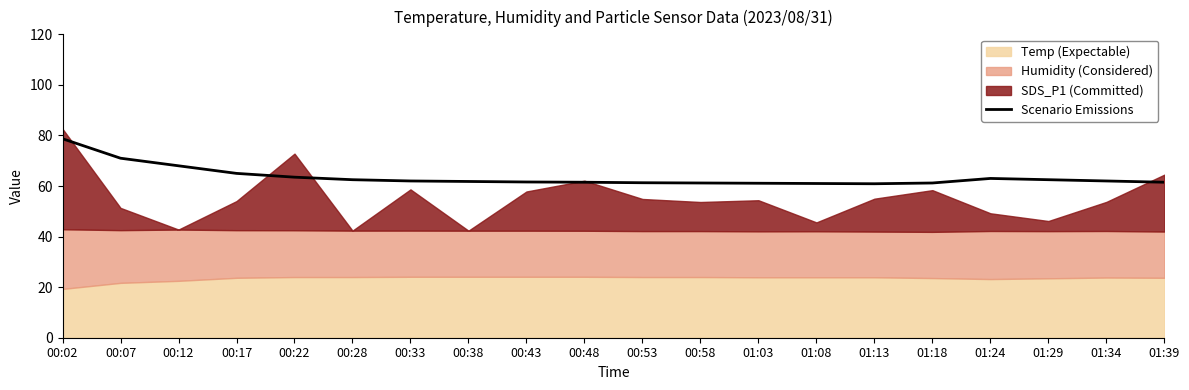

Reading left to right, extract all data points from this chart.

78.7	71.0	68.0	65.0	63.5	62.5	62.0	61.8	61.6	61.5	61.3	61.2	61.1	61.0	60.9	61.2	63.0	62.5	62.0	61.5